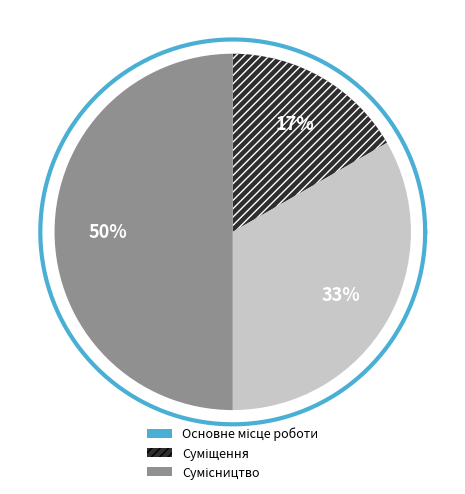

True or false: Основне місце роботи accounts for 26% of the total.

False